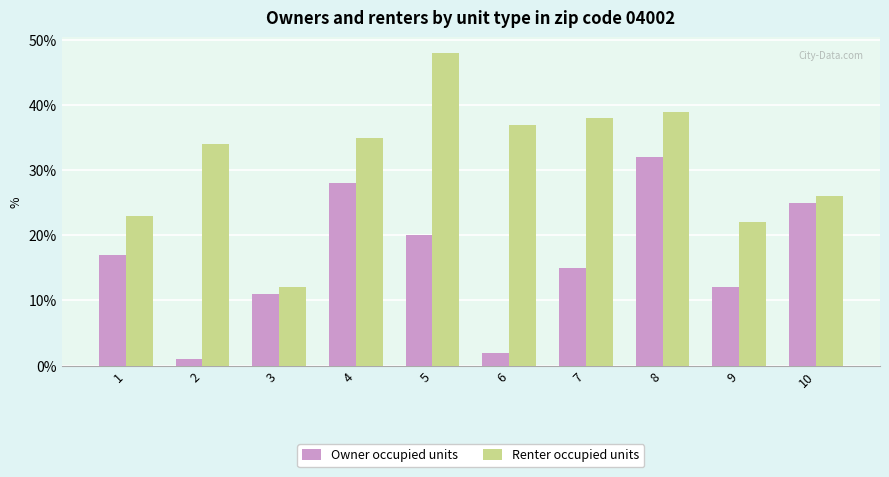

List the series in order of their peak value, highest first.

Renter occupied units, Owner occupied units